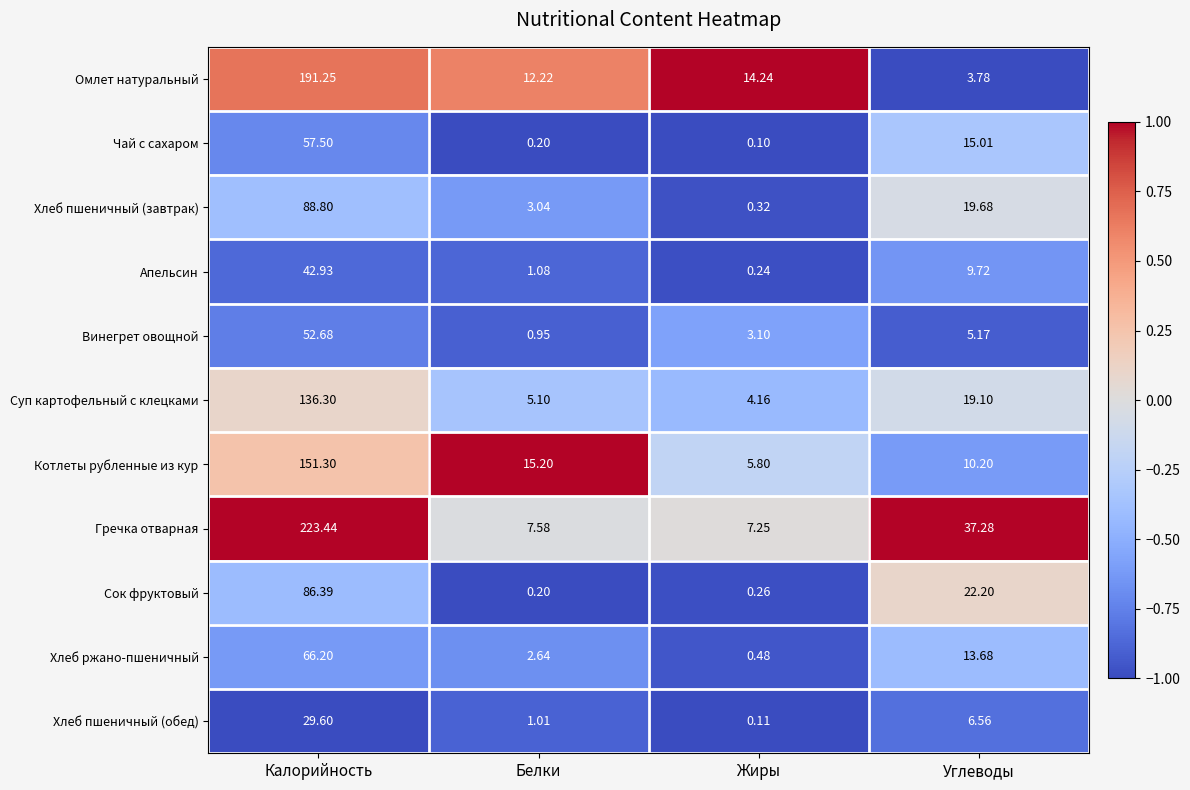

At which category is the sum across all series the highest?

Калорийность